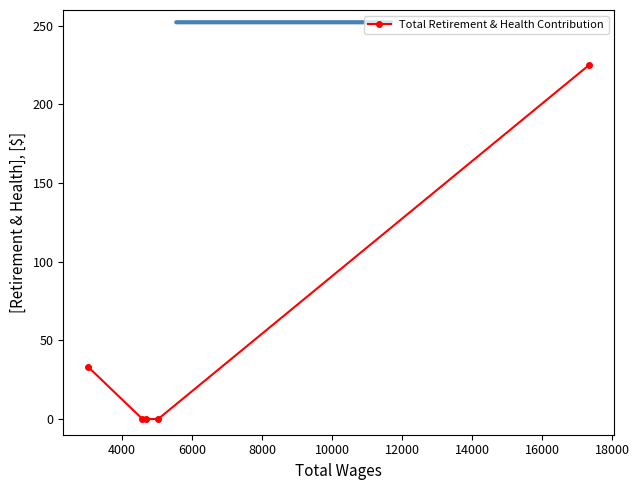

What is the sum of all values?

258